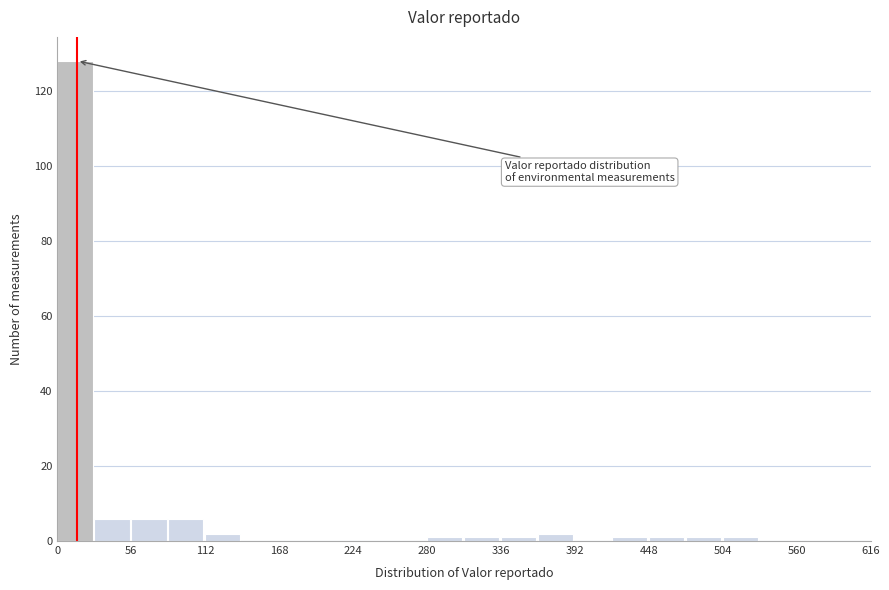

Around what value on the x-axis is the tallest bar? Give the approximate position of its centre, as read against the axis.

10